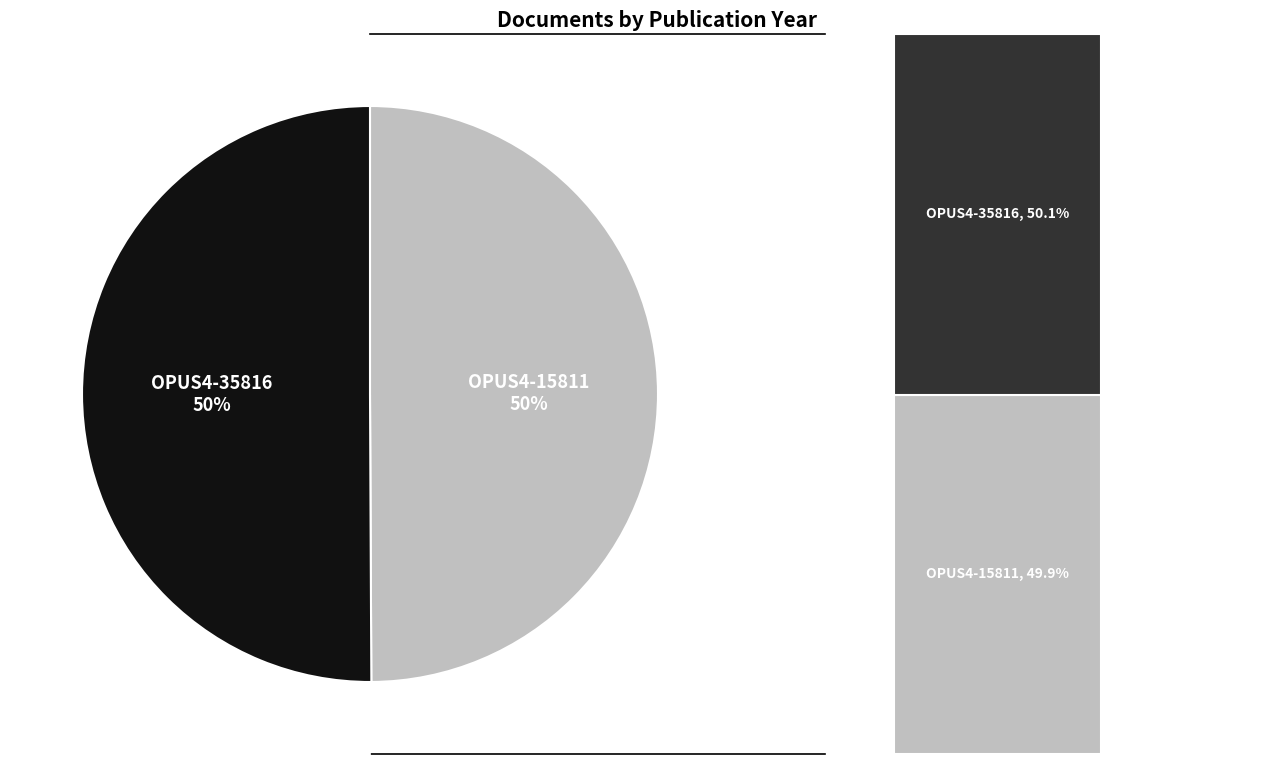

What is the majority slice?

OPUS4-35816